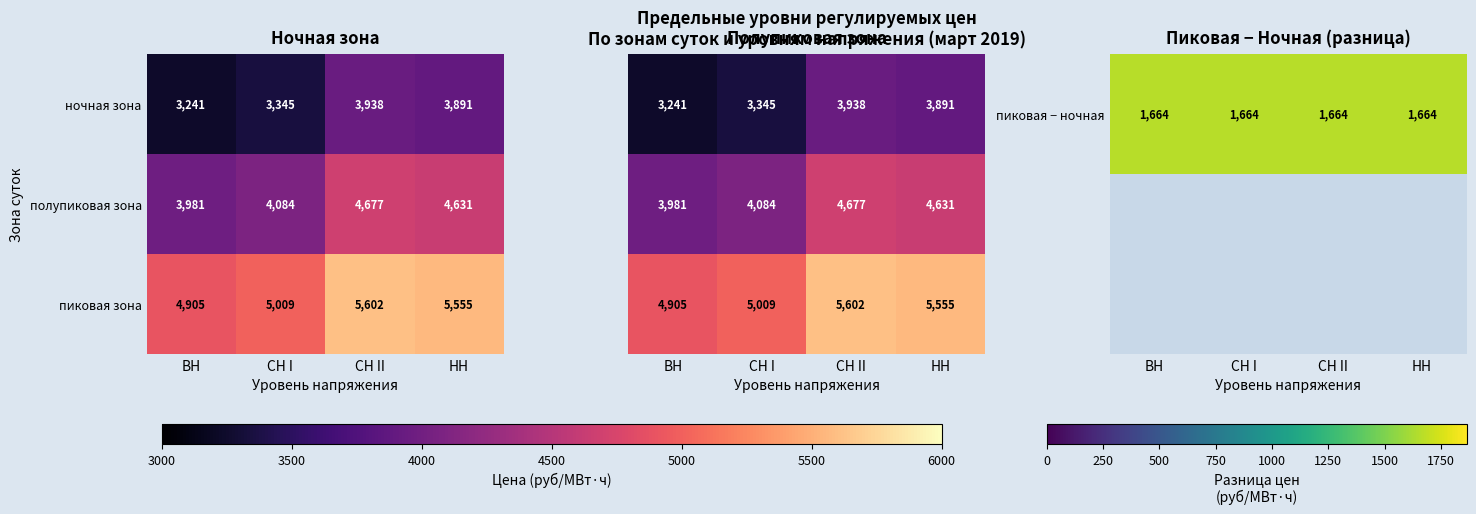

Is it true that пиковая зона equals 2442 at СН I?

False